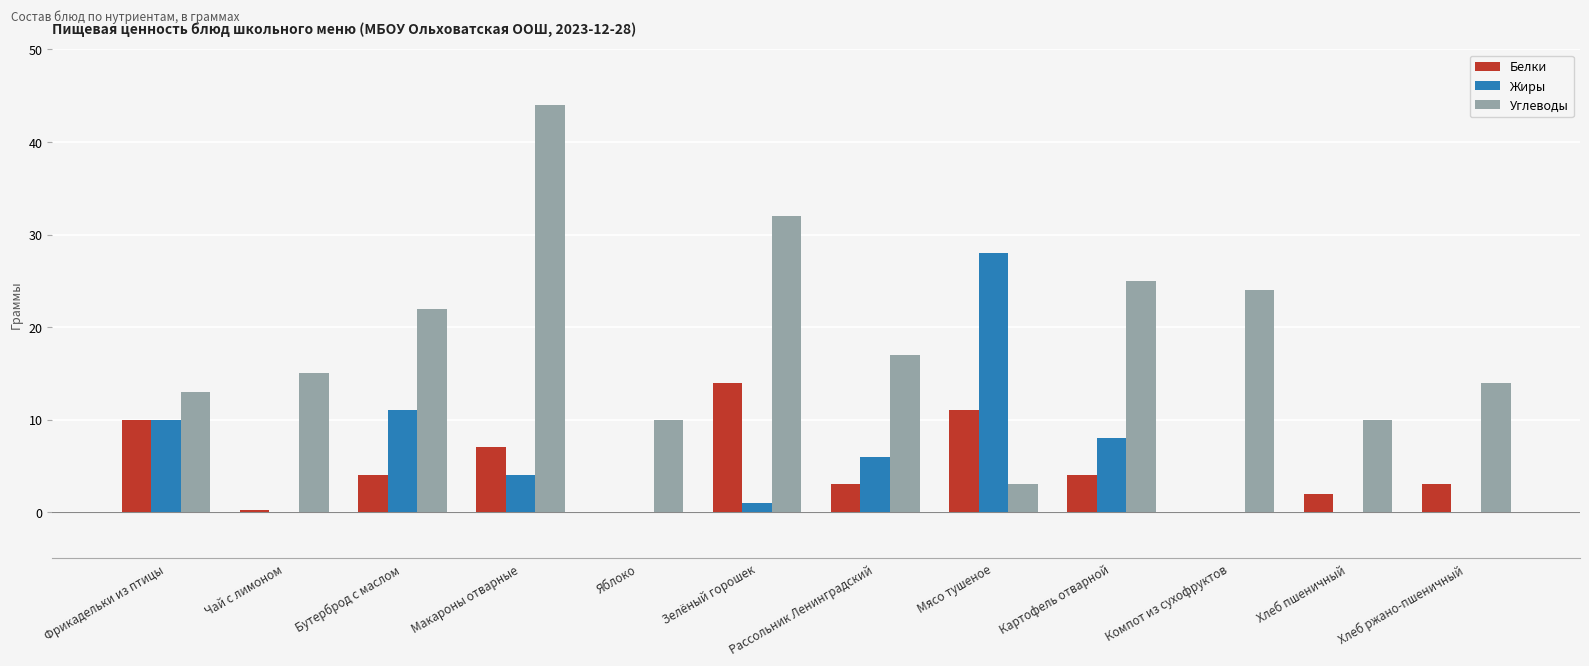

Read the Жиры value at Фрикадельки из птицы.

10.0